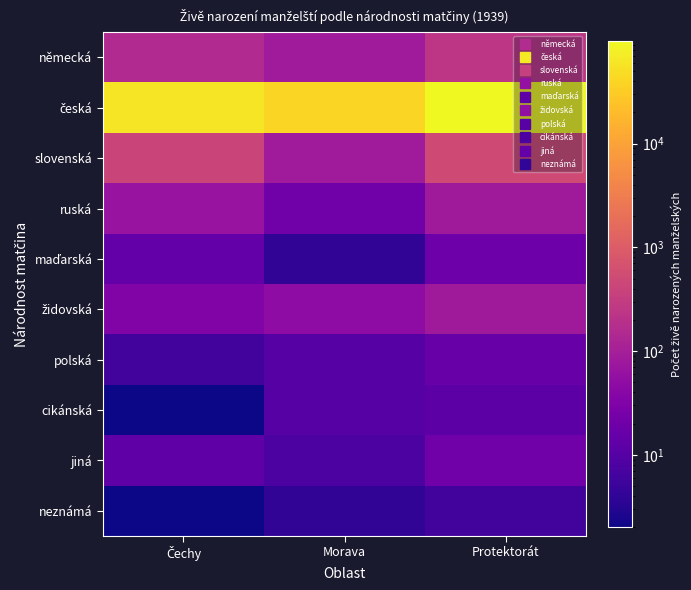

At how many categories does at least one series exceed 79633?

1